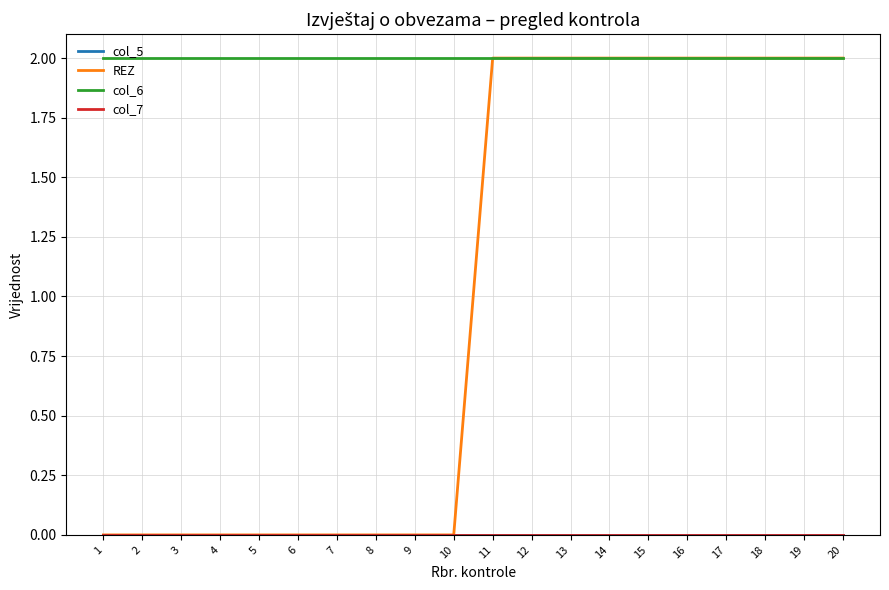

Is it true that col_6 equals 2 at 18?

True